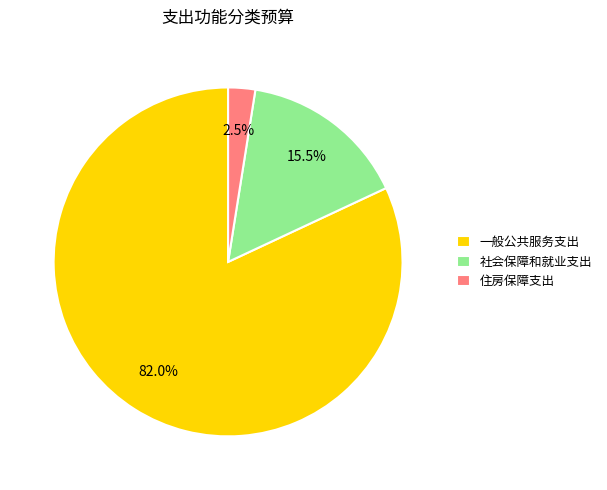

Combined, what portion of the pie is 社会保障和就业支出 and 住房保障支出?

18.0%